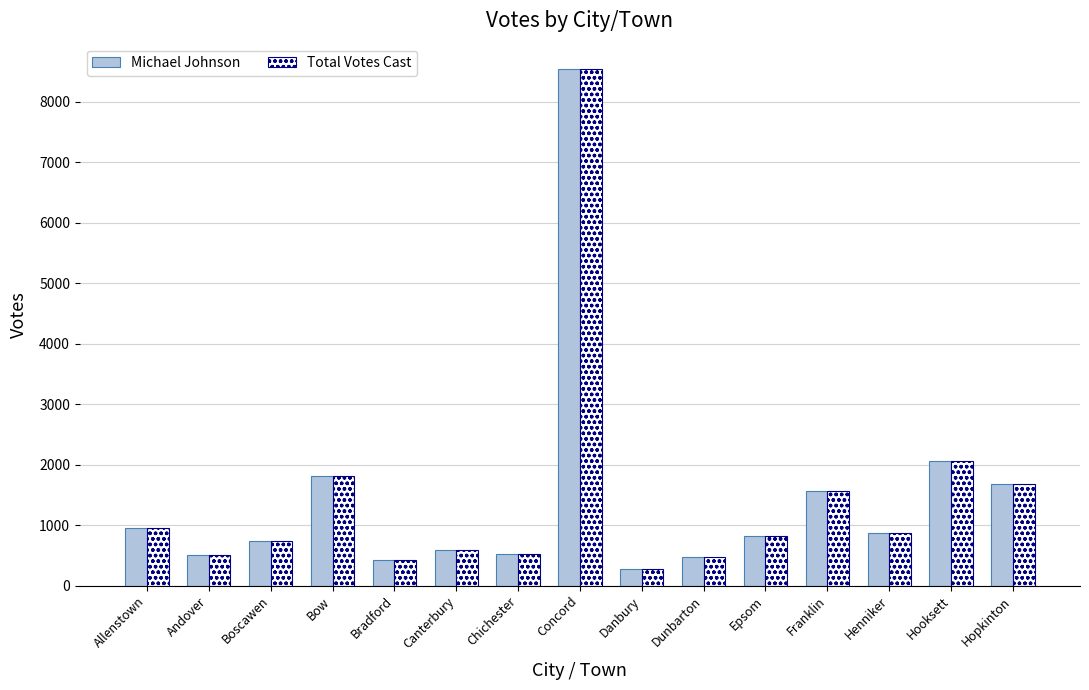

What is the value of the Total Votes Cast bar at the 7th from the left?

530